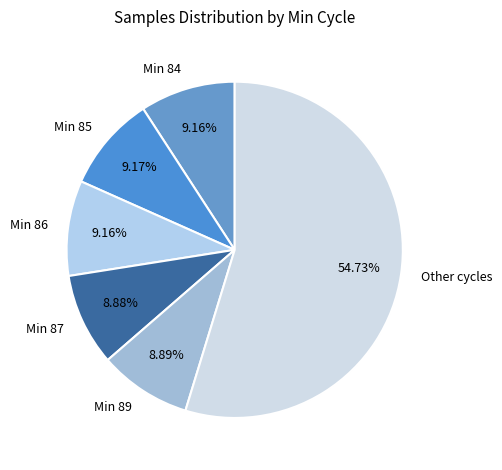

Which category has the biggest portion of the pie?

Other cycles